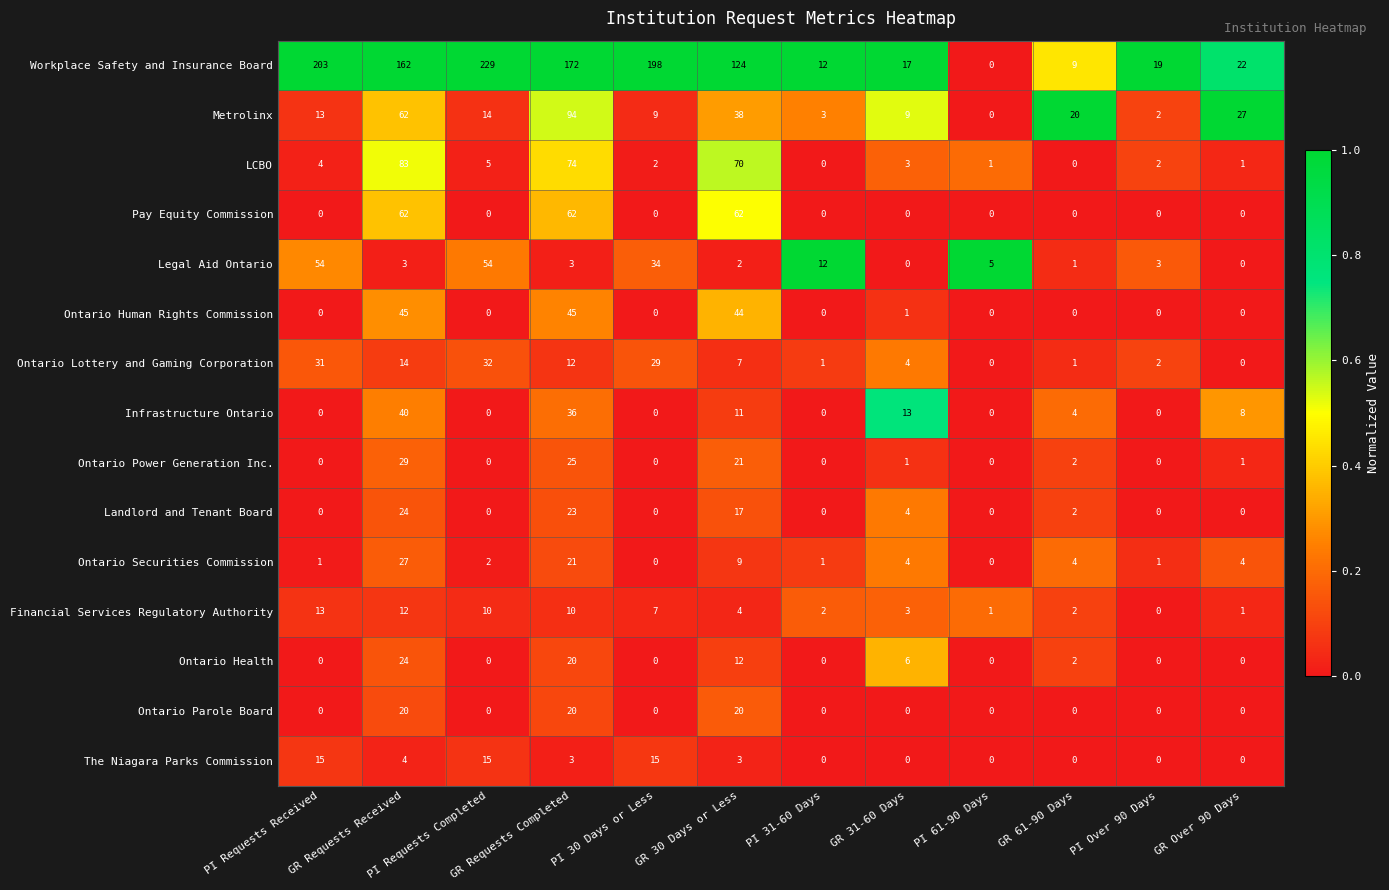

At which label is Ontario Power Generation Inc. closest to 14?

GR 30 Days or Less